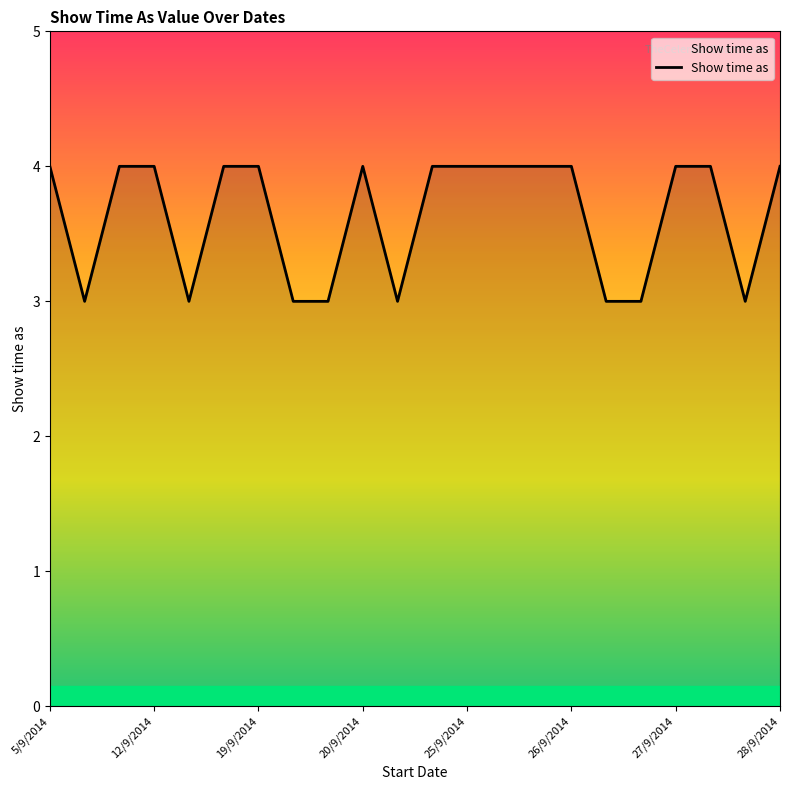

What is the minimum value shown in the chart?

3